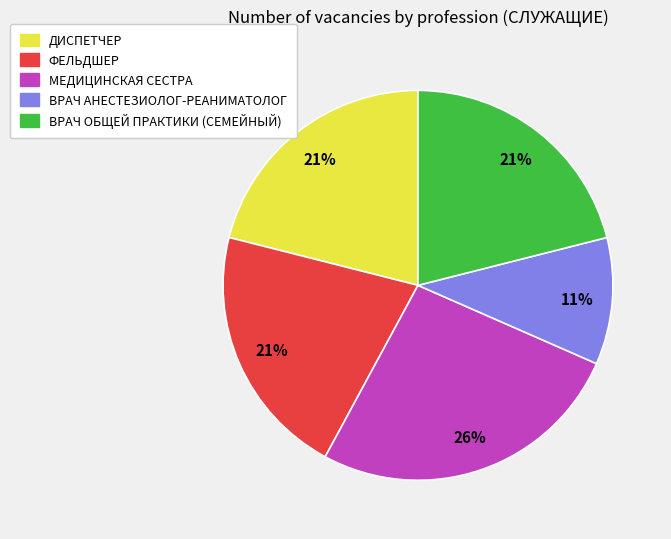

Is the sum of ВРАЧ ОБЩЕЙ ПРАКТИКИ (СЕМЕЙНЫЙ) and ДИСПЕТЧЕР greater than half?

No